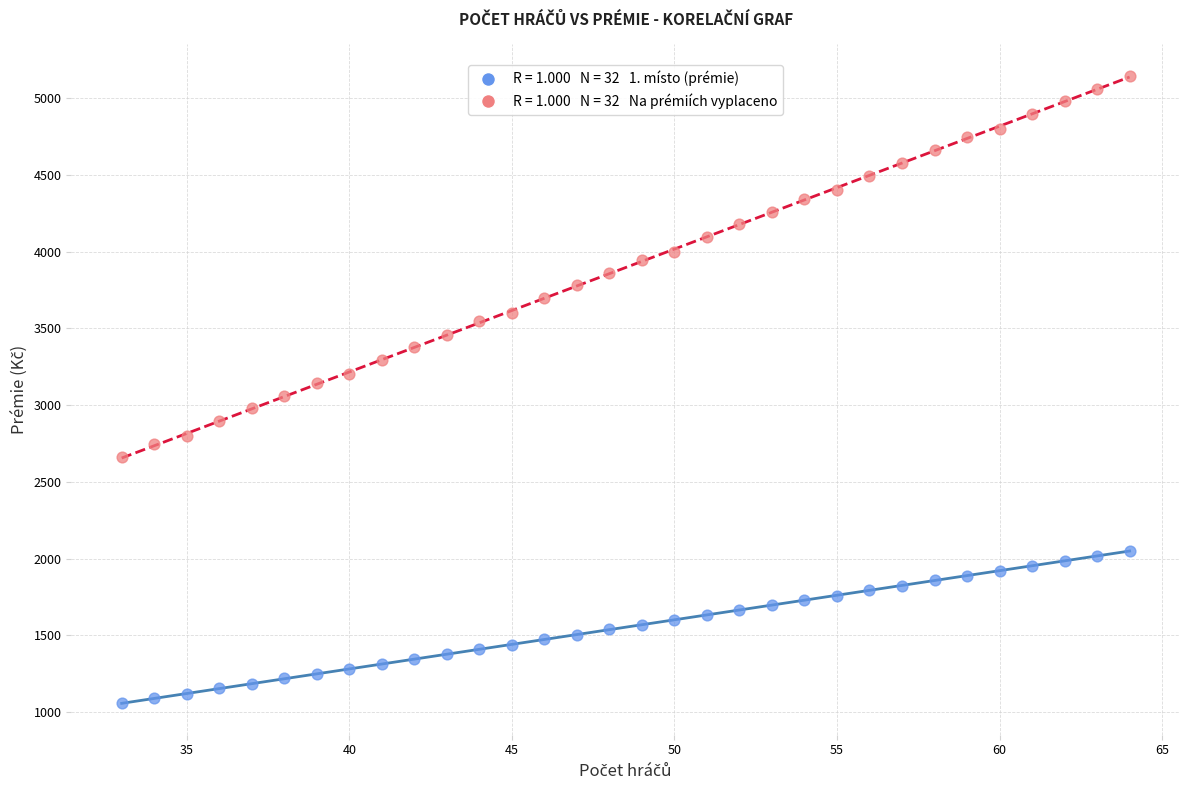

Across all data points, what is the range of X values (max minus min)?

31